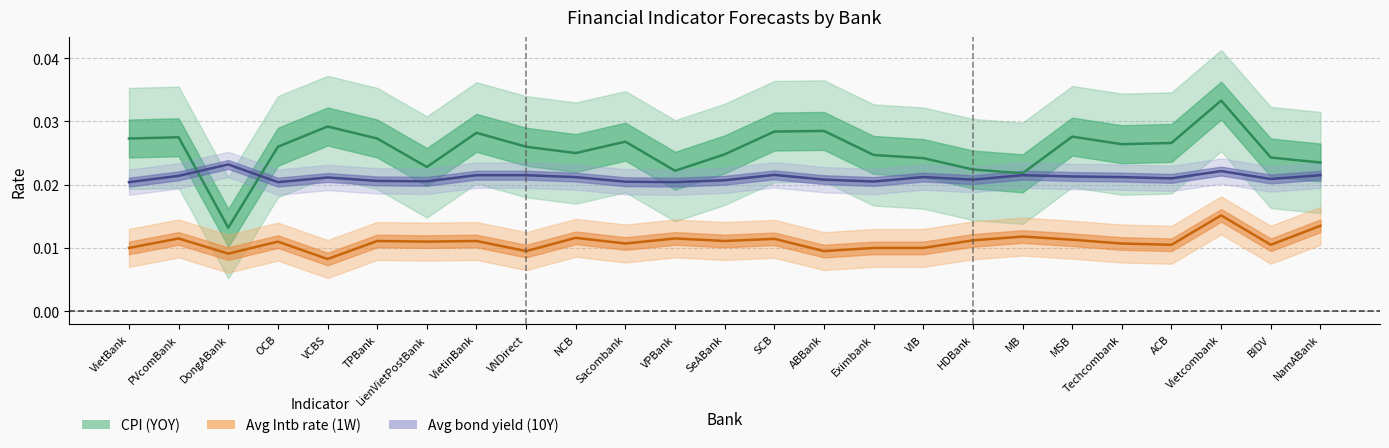

How many interior local valleys does the Avg bond yield (10Y) series have?

7